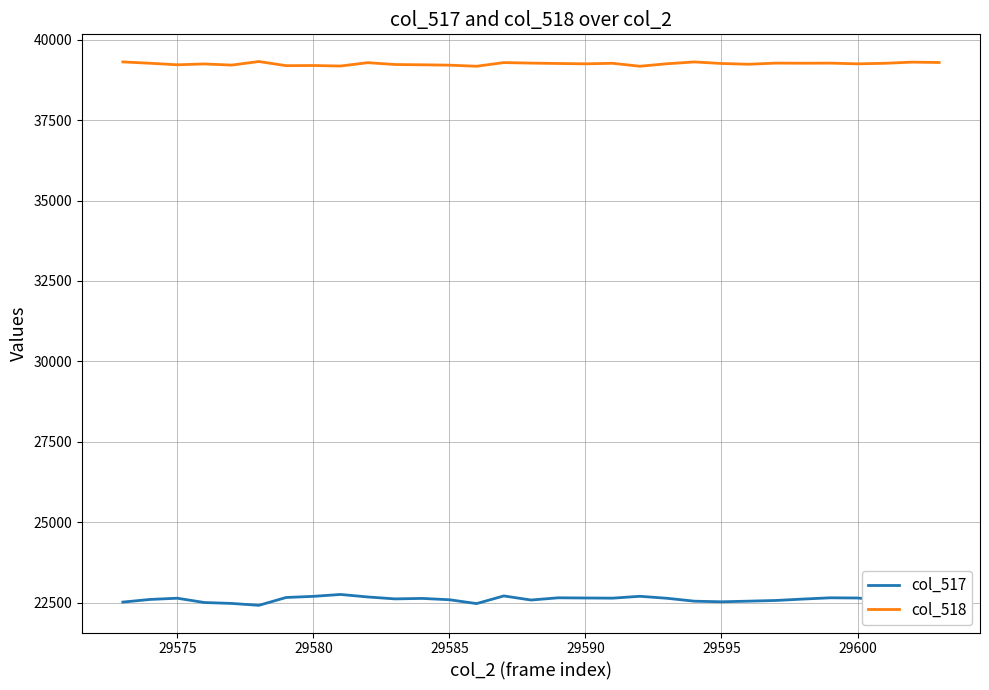

Which series has the widest spread of values?

col_517